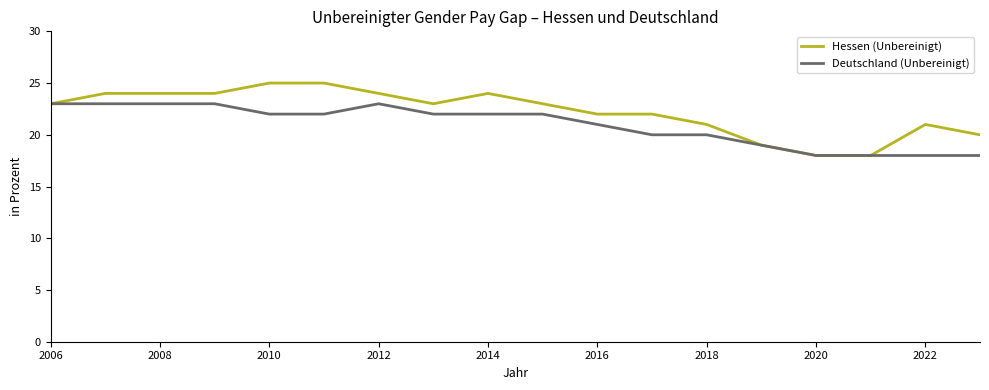

What is the difference between the second highest and second lowest values in the Deutschland (Unbereinigt) series?

5